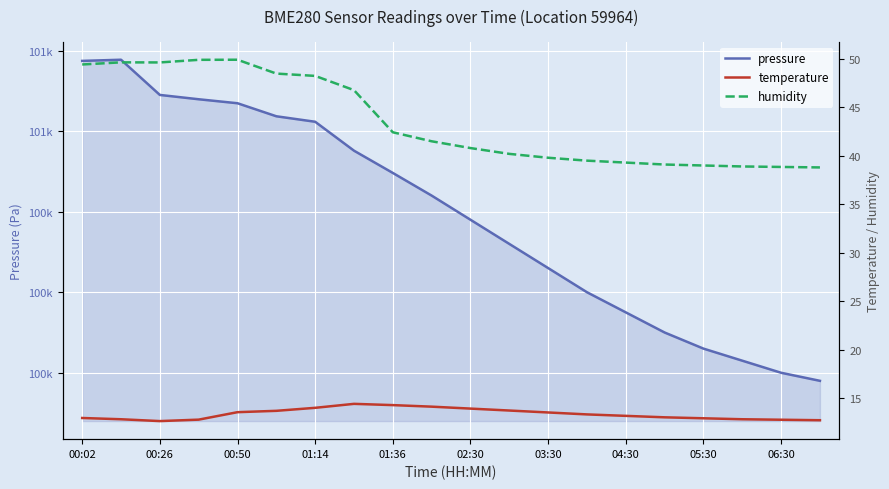

True or false: temperature and humidity cross at least once.

False